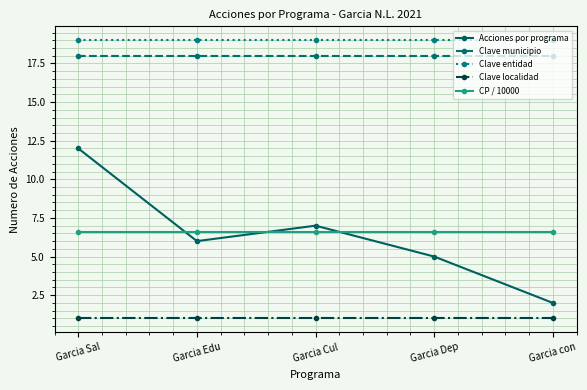

What is the label of the 2nd point from the left?

Garcia Edu